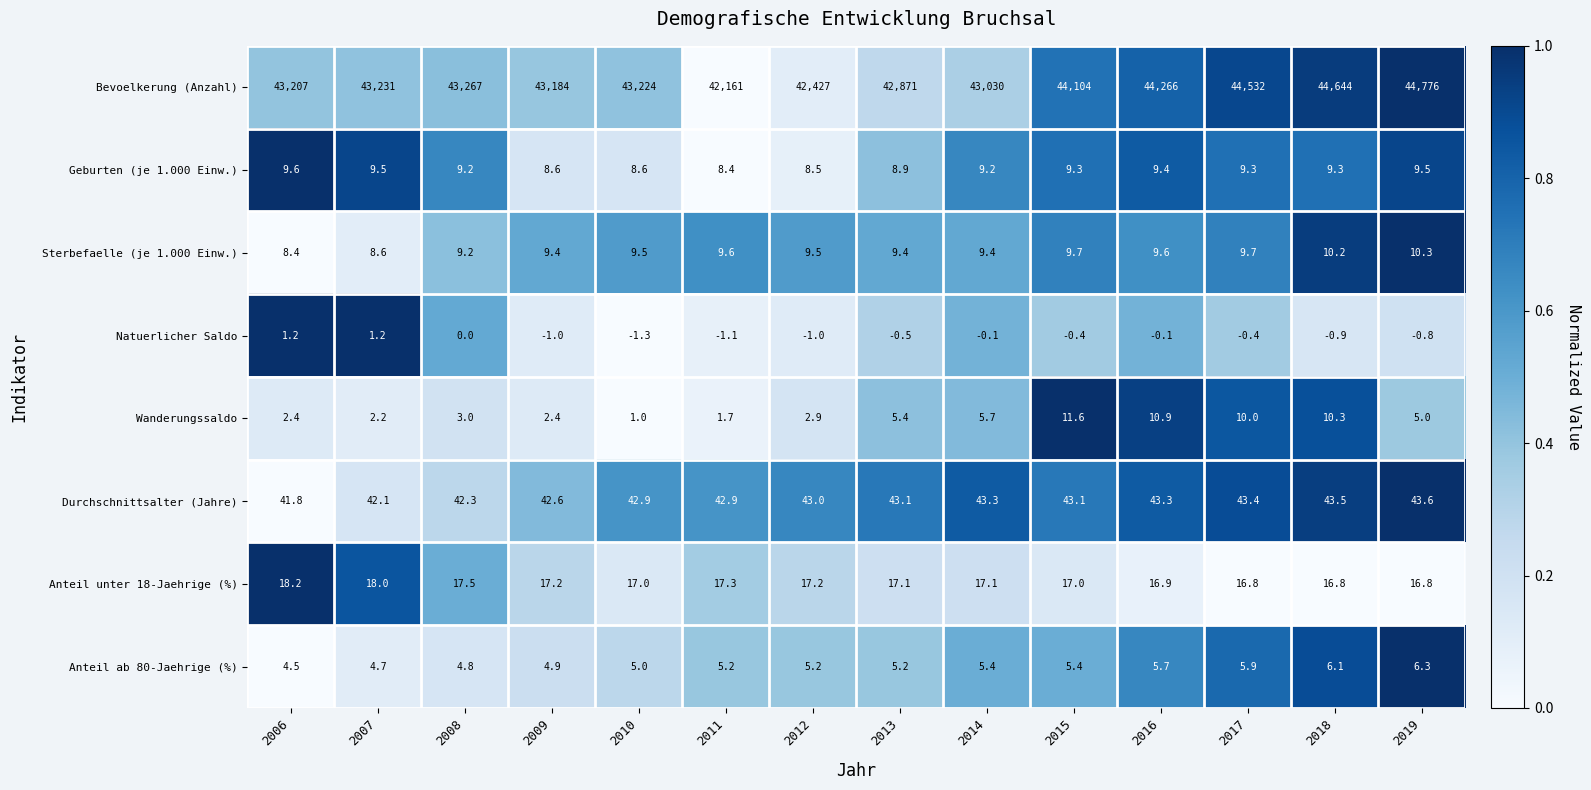

Where is Wanderungssaldo nearest to the value 6?

2014